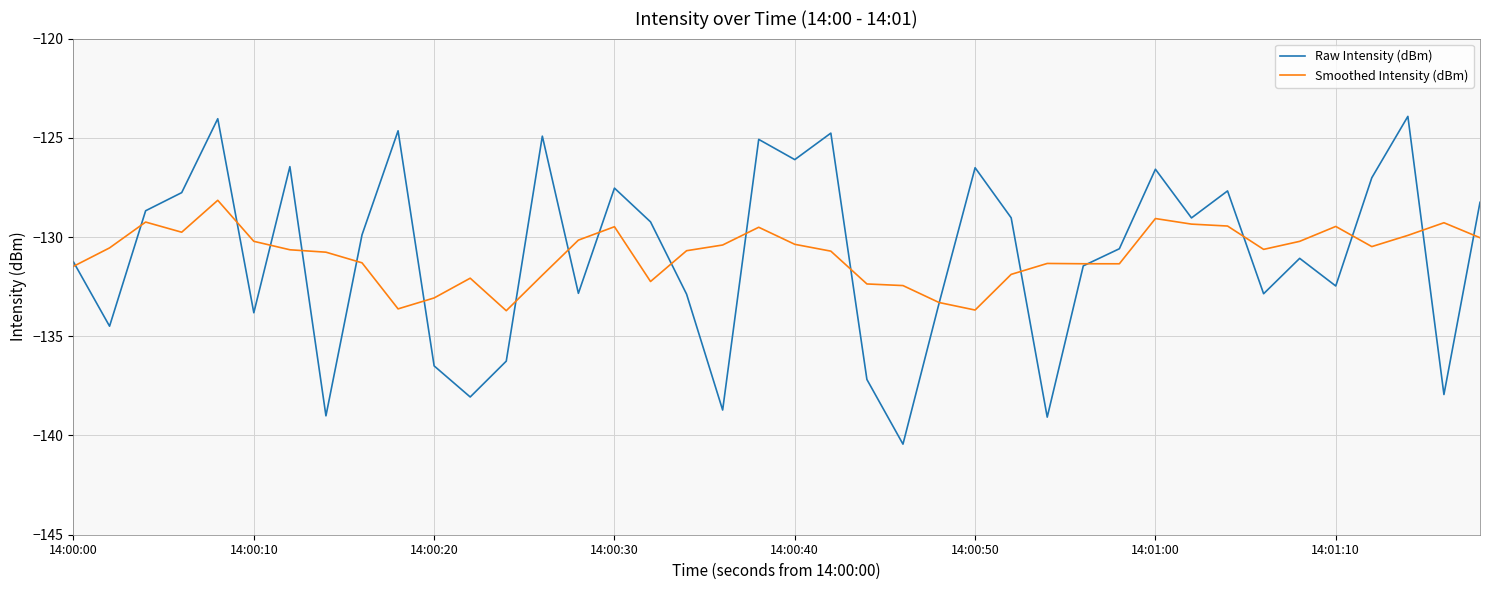

What is the maximum value for Smoothed Intensity (dBm)?

-128.1